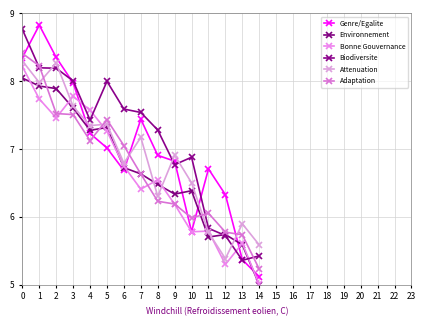

What is the sum of all Genre/Egalite values?

104.9